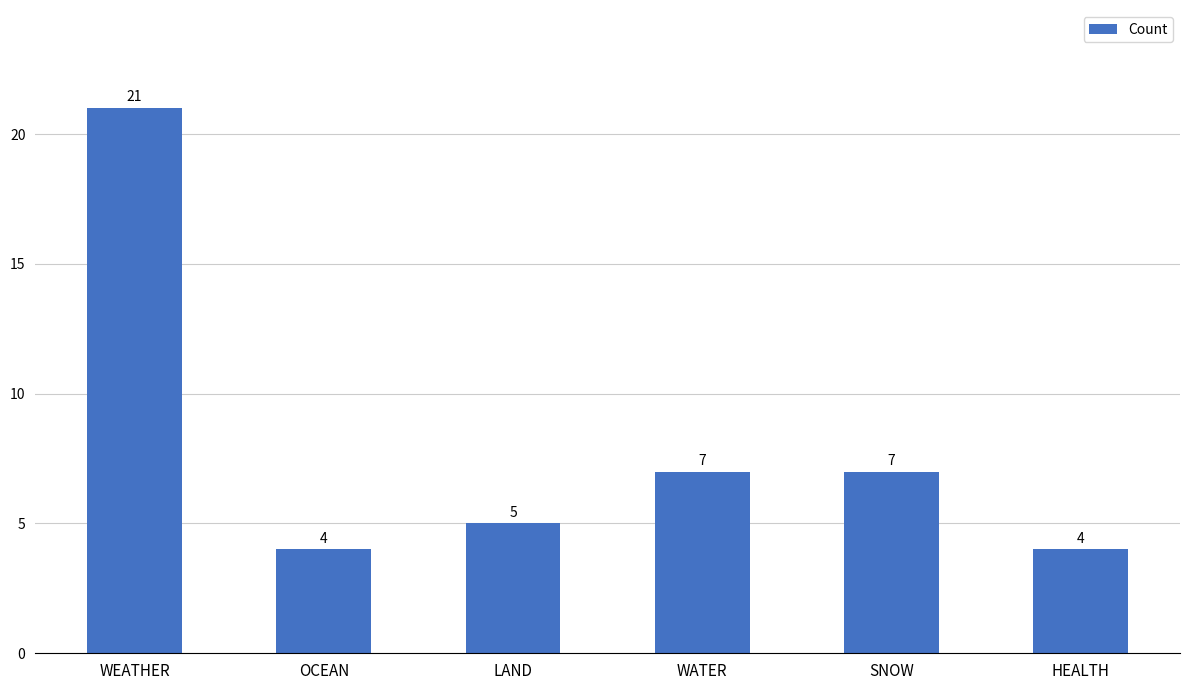

Reading right to left, list all the values displayed in this chart.

4	7	7	5	4	21